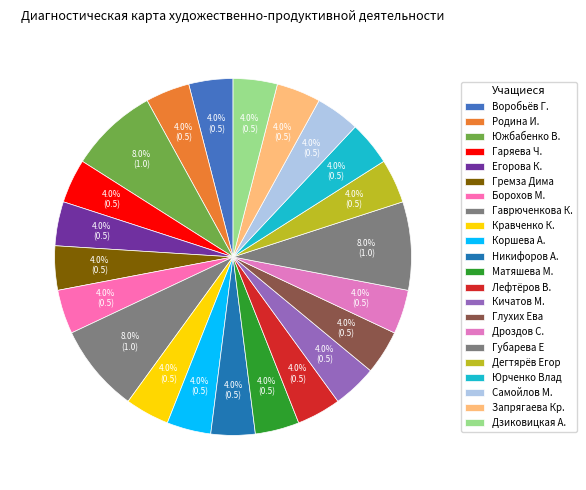

To the nearest percent, what is the average slice percentage?

5%